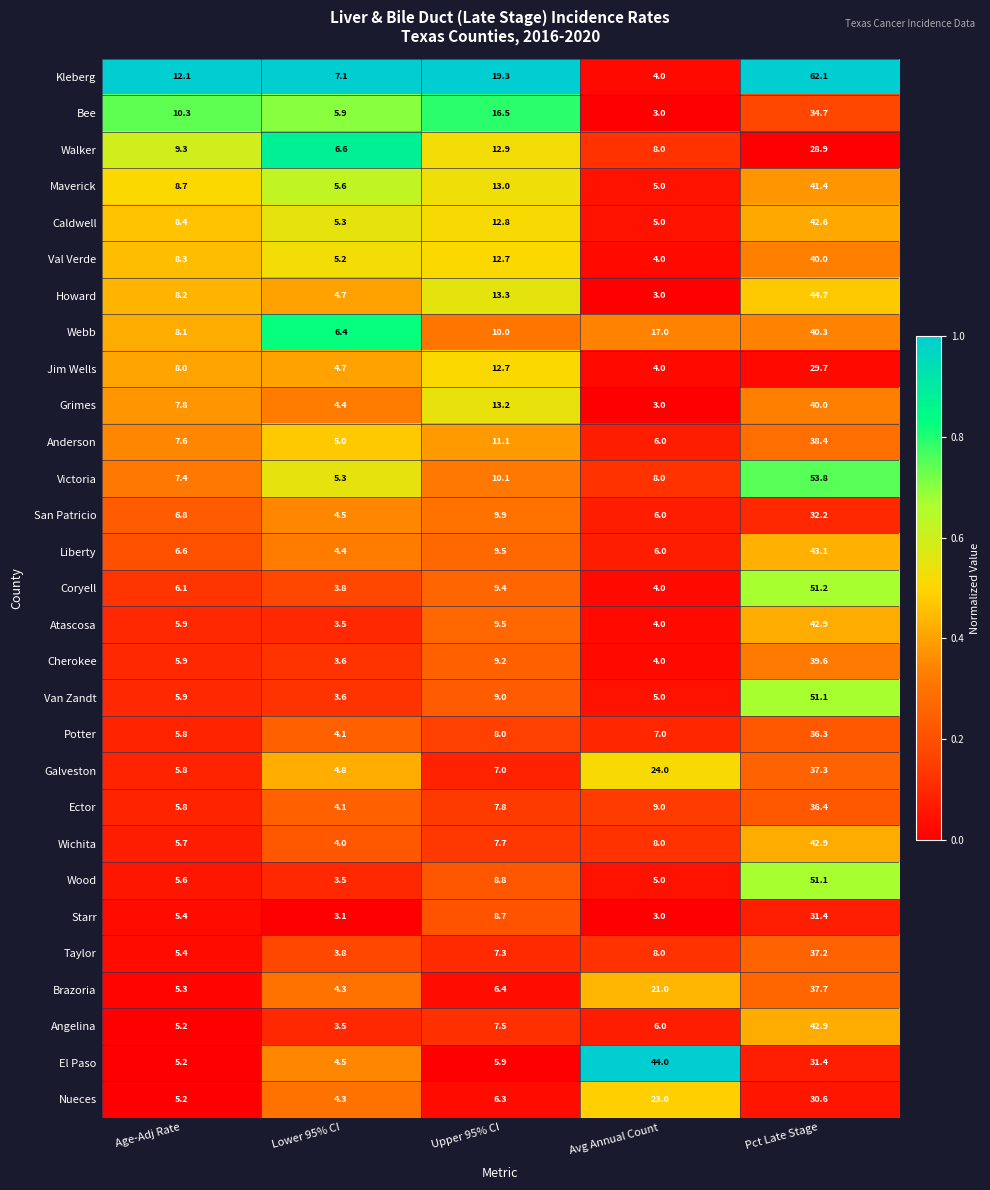

Where does the Anderson series first go above 7?

Age-Adj Rate